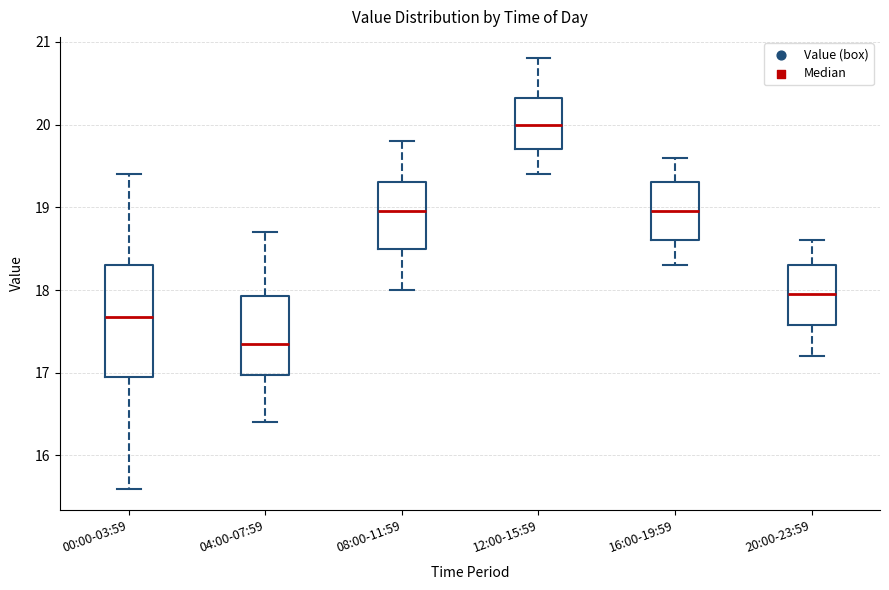

Which box is the tallest, from its lower edge to its upper edge?

00:00-03:59